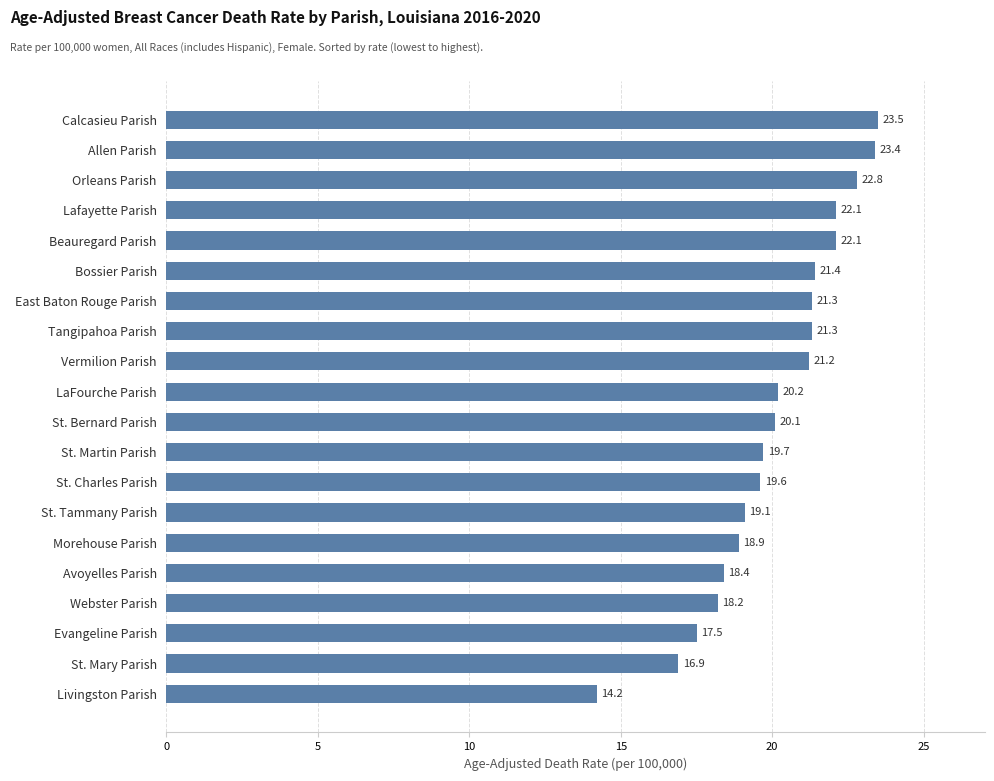

How many bars are there in total?

20